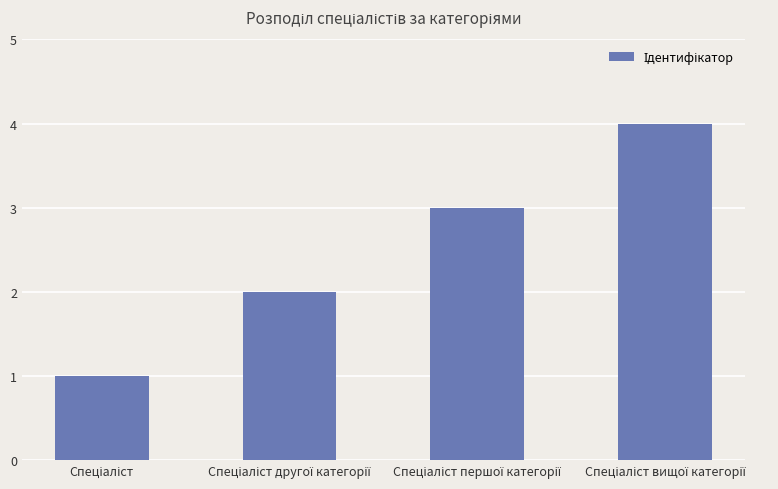

What is the sum of all values?

10